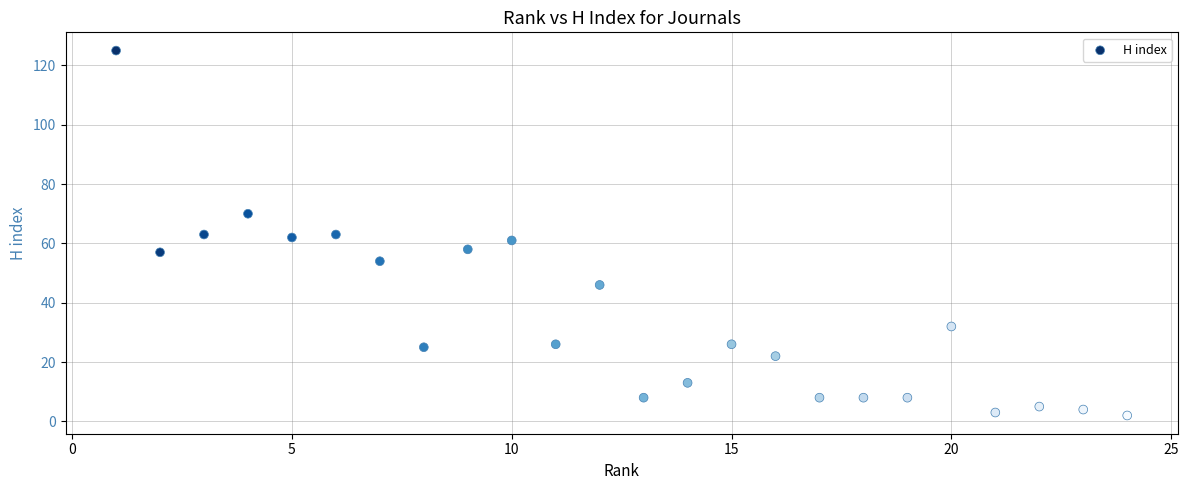

What is the range of X values (max minus min)?

23